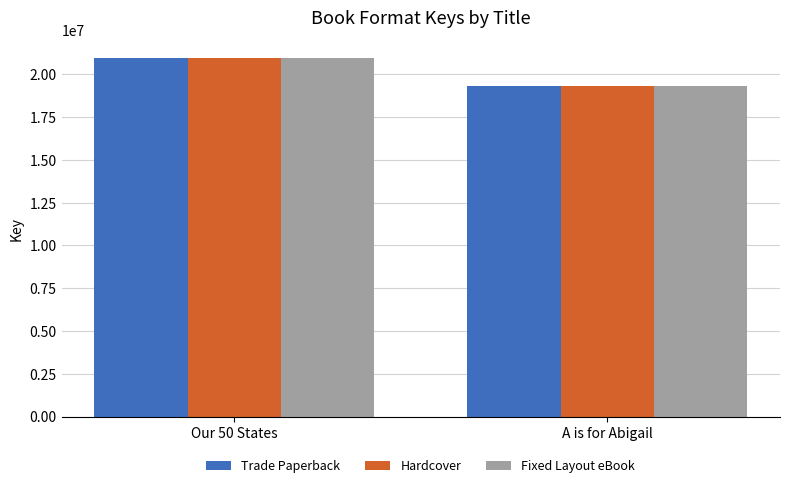

Is it true that Trade Paperback equals 12195561 at Our 50 States?

False